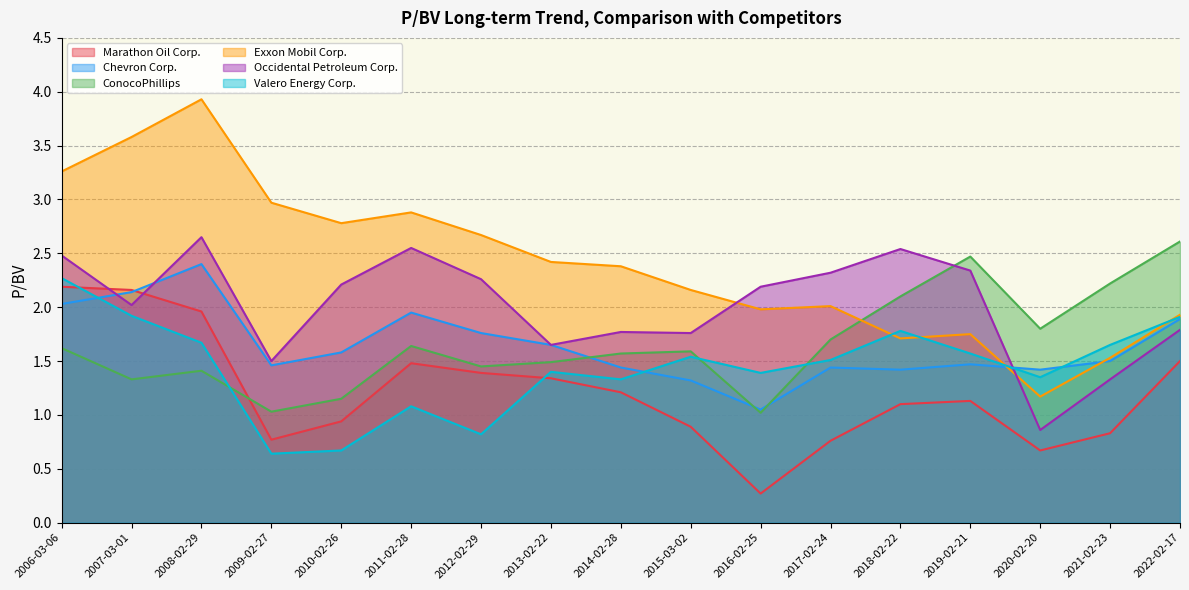

At which category is the sum across all series the highest?

2008-02-29